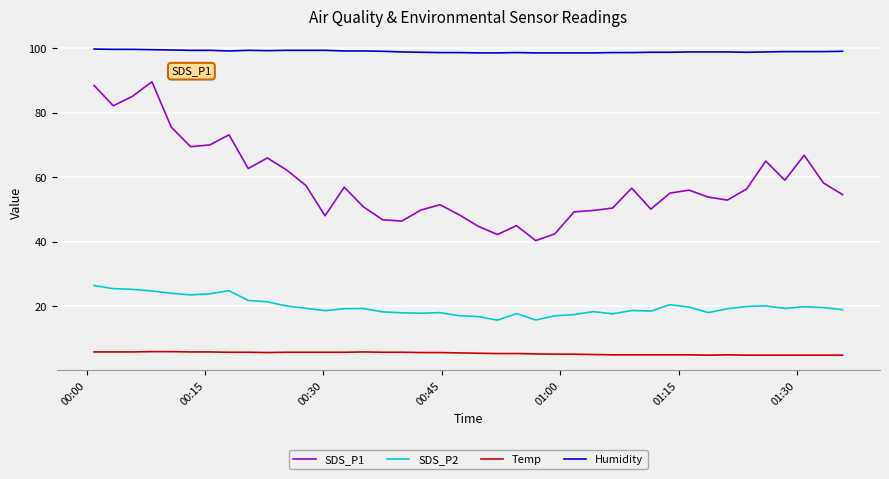

Rank the series by their maximum value, from highest to lowest.

Humidity, SDS_P1, SDS_P2, Temp